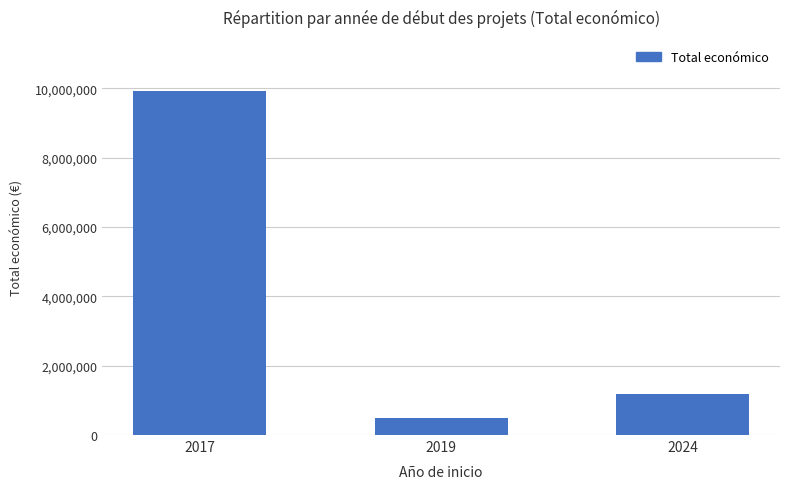

What is the value of the 1st bar from the left?

9910193